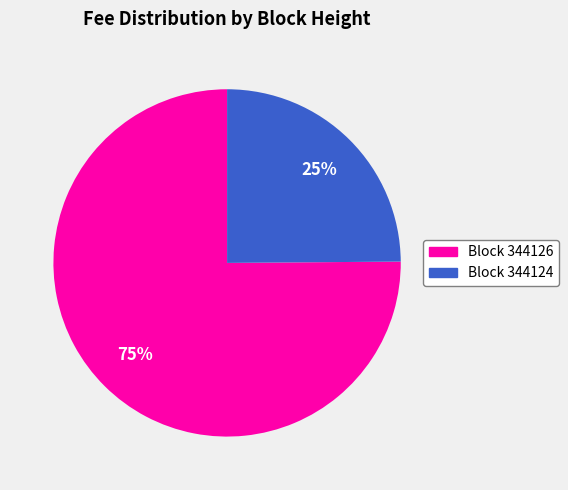

Is there any slice that represents more than half of the pie?

Yes